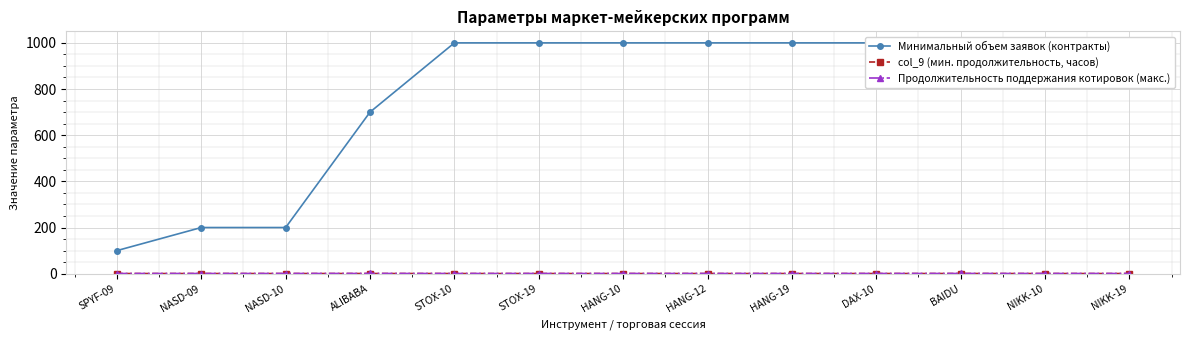

What is the difference between the second highest and second lowest values in the Продолжительность поддержания котировок (макс.) series?

0.1